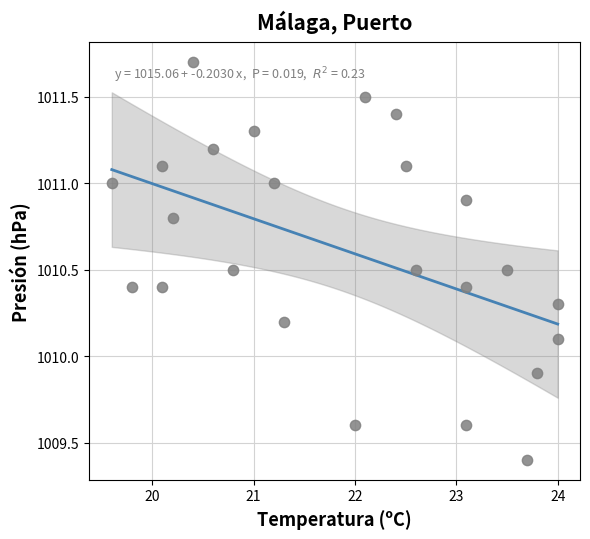

What is the range of Y values (max minus min)?

2.3